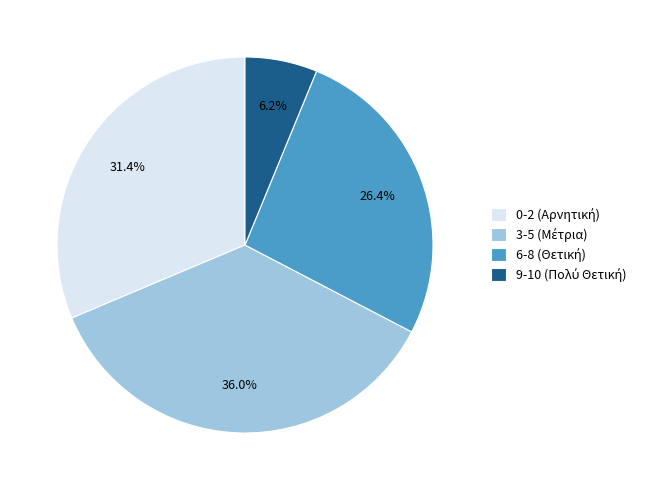

Is there any slice that represents more than half of the pie?

No